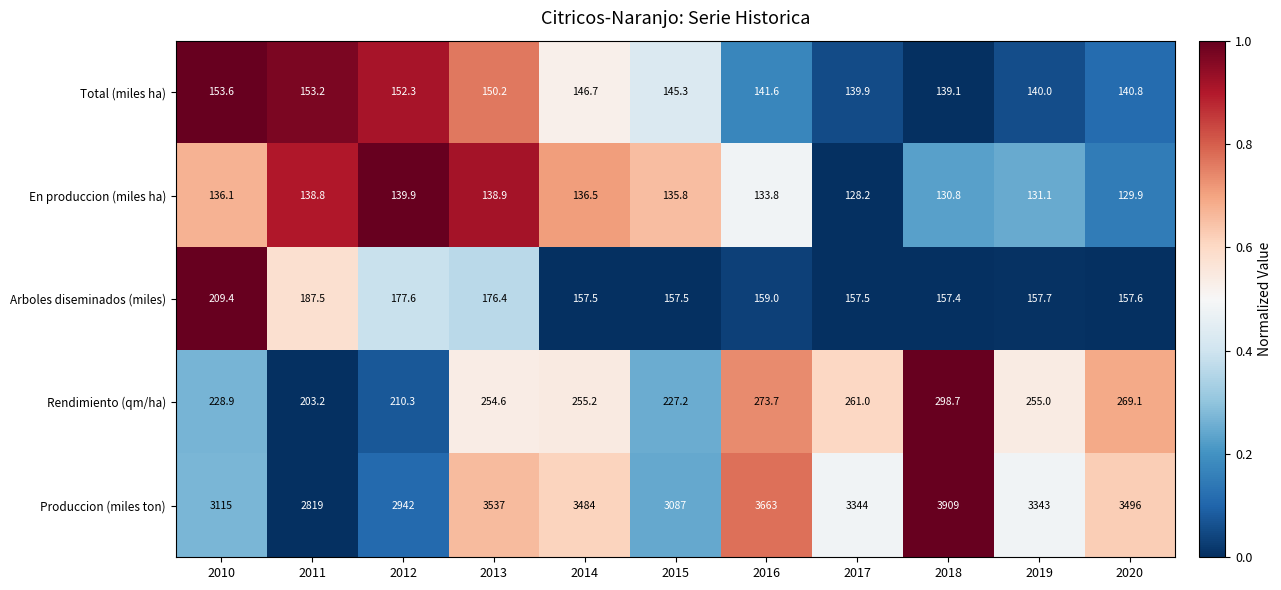

At which label does Arboles diseminados (miles) reach its peak?

2010